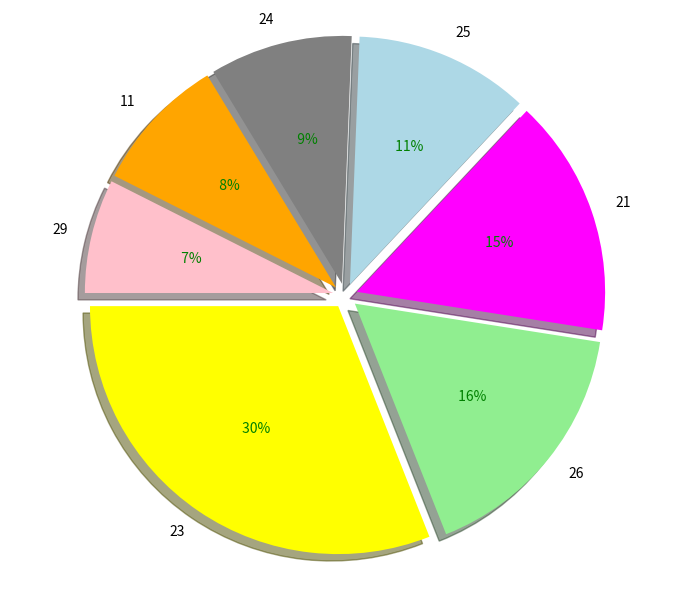

How much of the chart is everything except 11?

92.1%